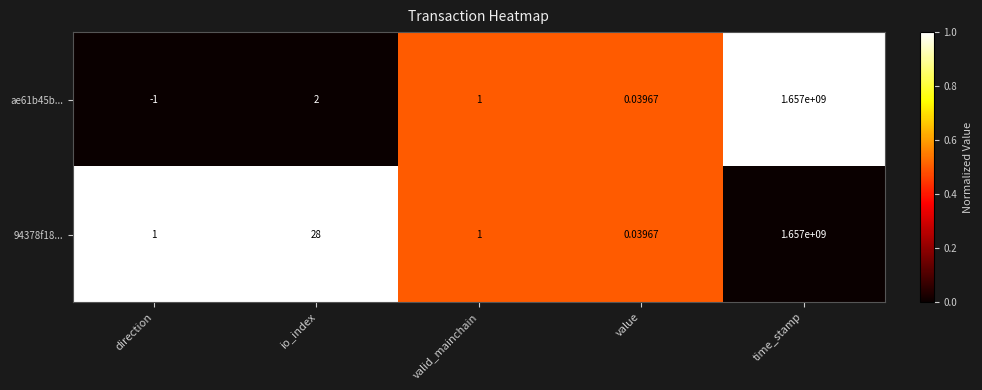

Between io_index and value, which series saw the biggest shift?

94378f18...